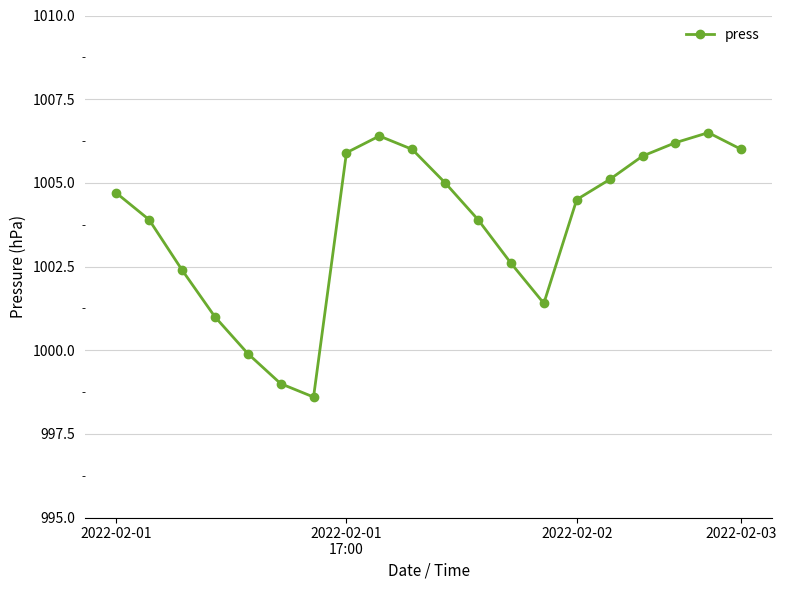

What is the value of the 18th point from the left?

1006.2